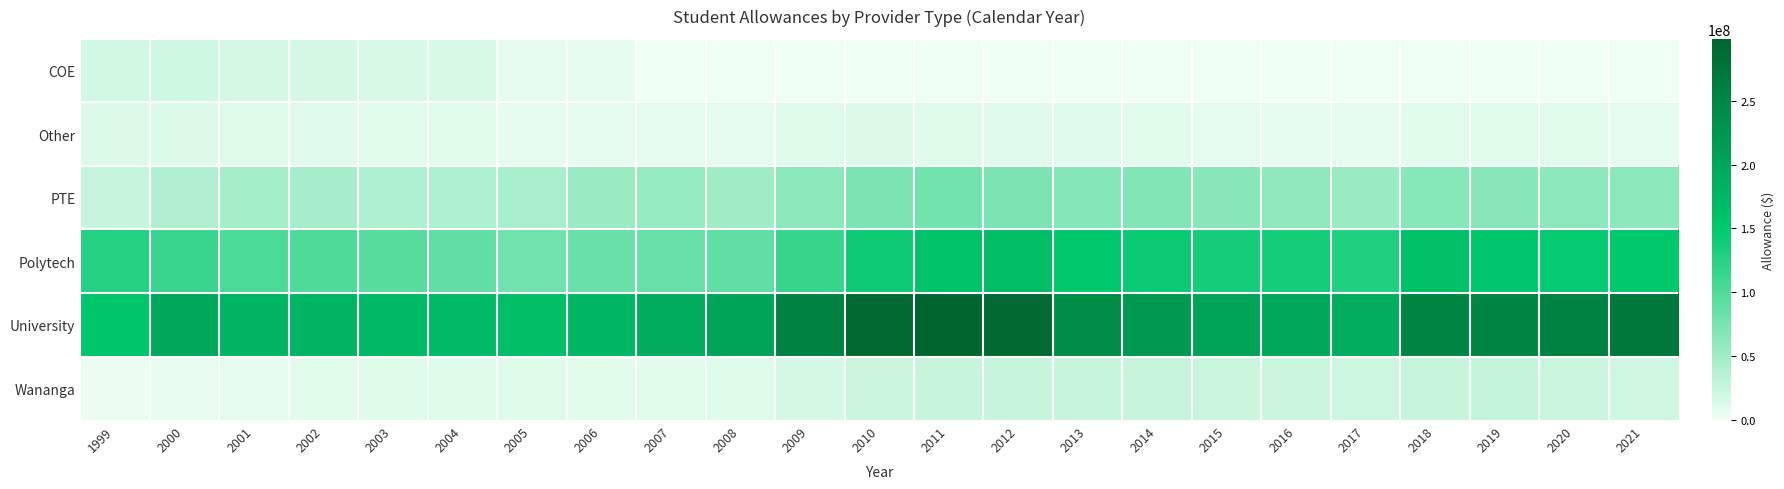

Which series changed the most between 2013 and 2020?

University